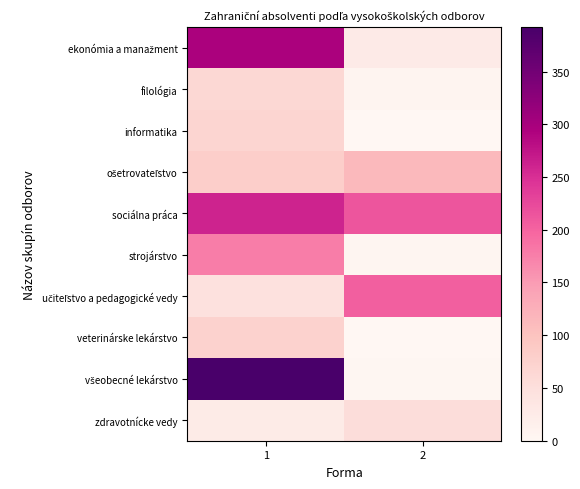

At 1, list the series in order from smallest to largest.

zdravotnícke vedy, učiteľstvo a pedagogické vedy, filológia, informatika, veterinárske lekárstvo, ošetrovateľstvo, strojárstvo, sociálna práca, ekonómia a manažment, všeobecné lekárstvo